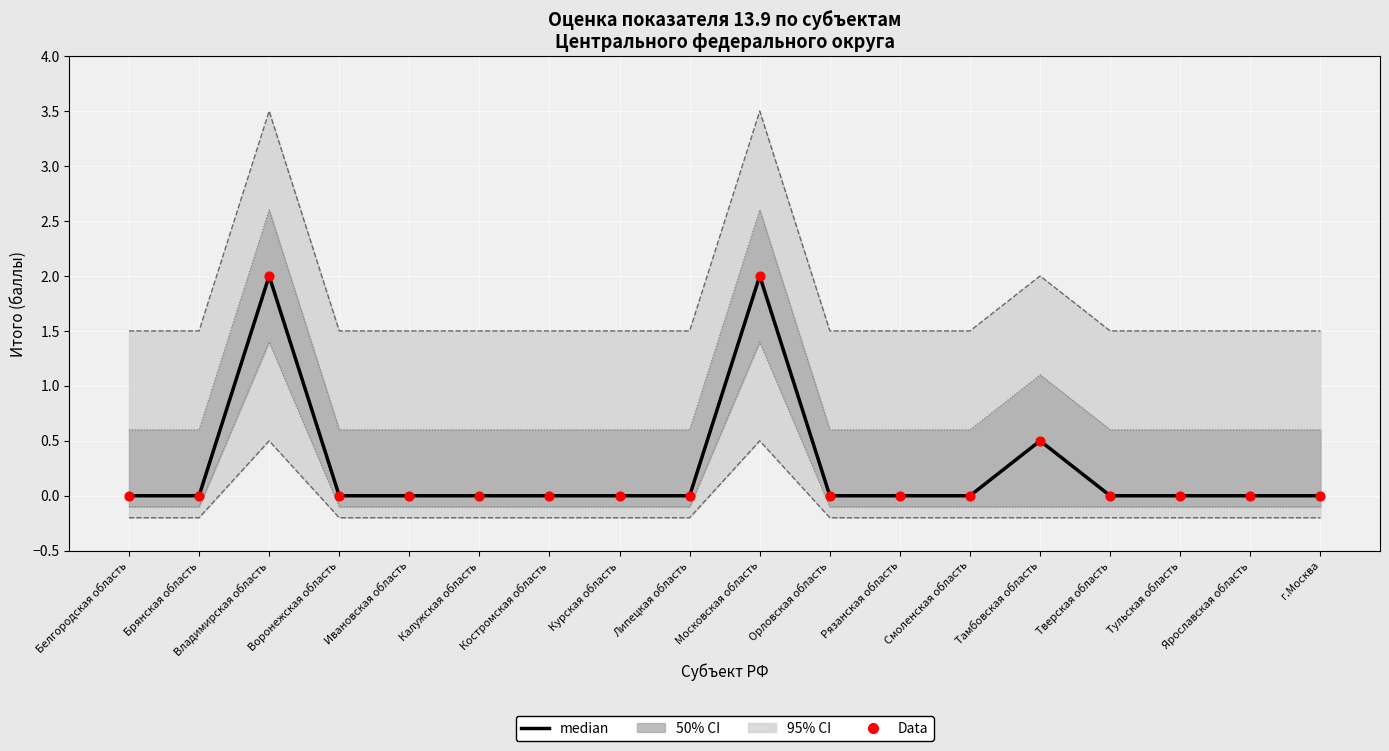

At how many categories does at least one series exceed 1?

2